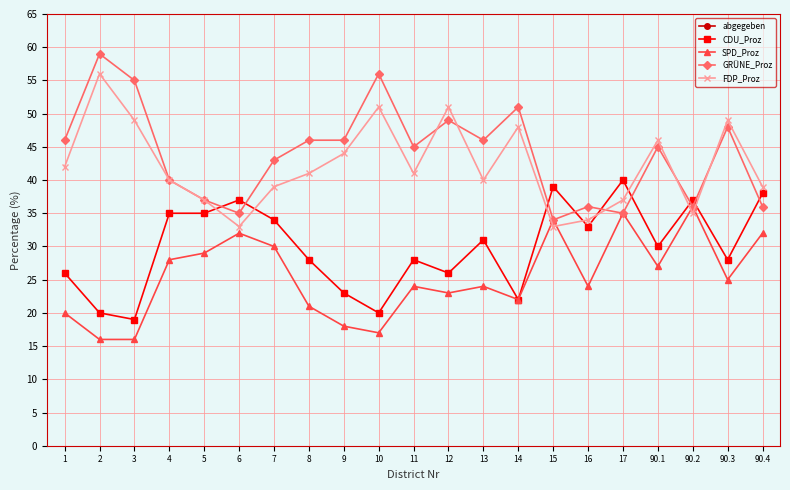

What position from the right is 16?

6